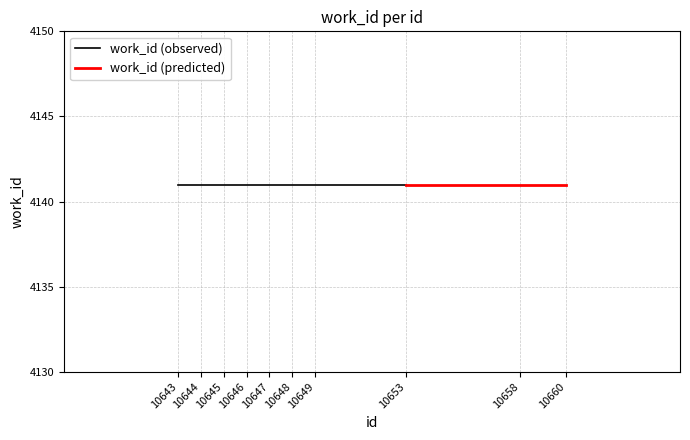

Reading left to right, what are all the values shown in this chart?

id: 10643=10643	10644=10644	10645=10645	10646=10646	10647=10647	10648=10648	10649=10649	10653=10653	10658=10658	10660=10660
work_id: 10643=4141	10644=4141	10645=4141	10646=4141	10647=4141	10648=4141	10649=4141	10653=4141	10658=4141	10660=4141